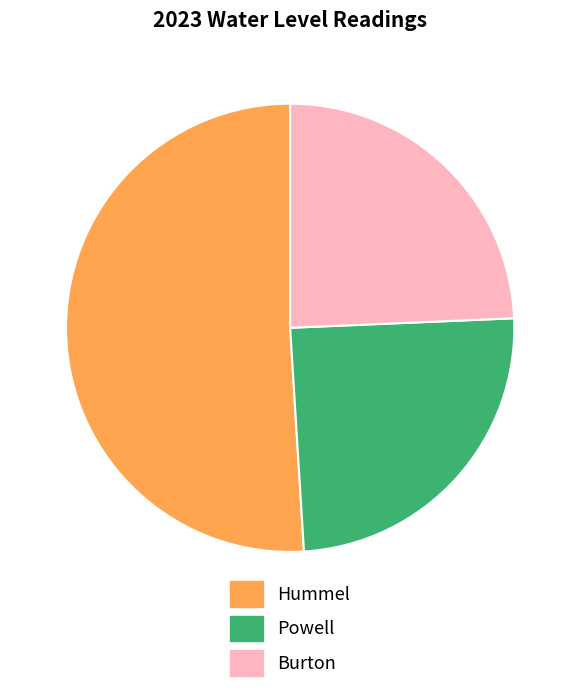

What is the majority slice?

Hummel